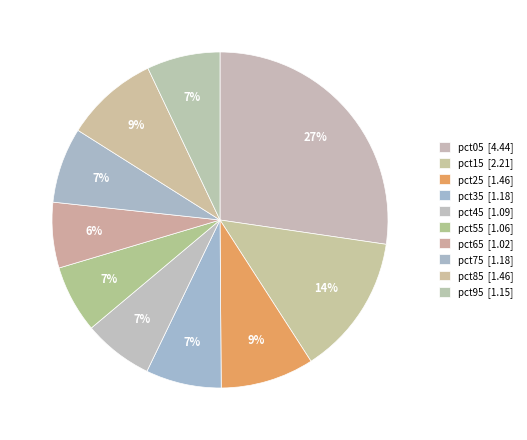

Count the number of slices in the pie.

10